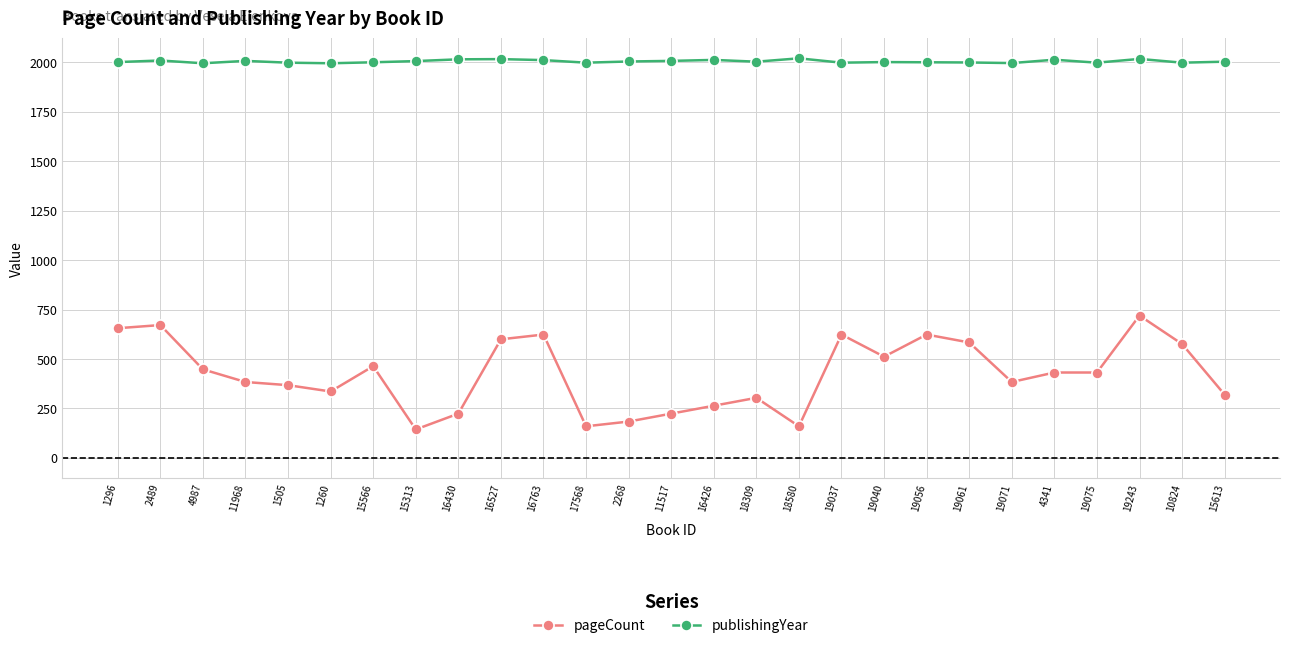

Which series changed the most between 11517 and 19037?

pageCount